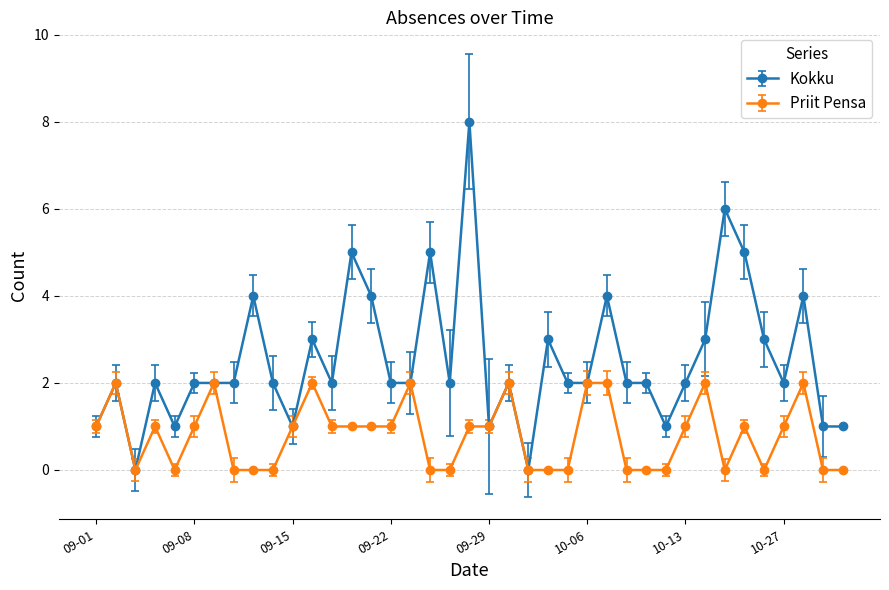

What is the value of the Kokku point at the 7th from the left?

2